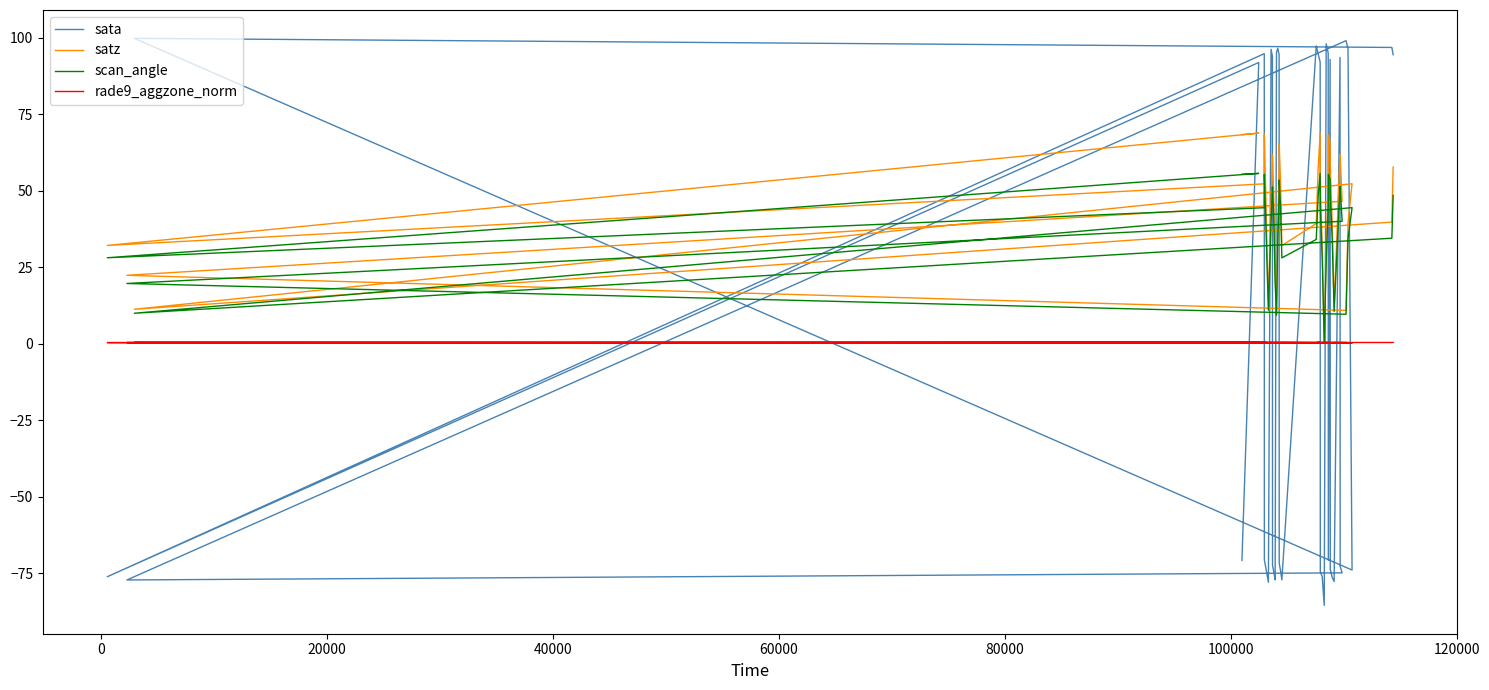

What is the maximum value shown in the chart?

99.8